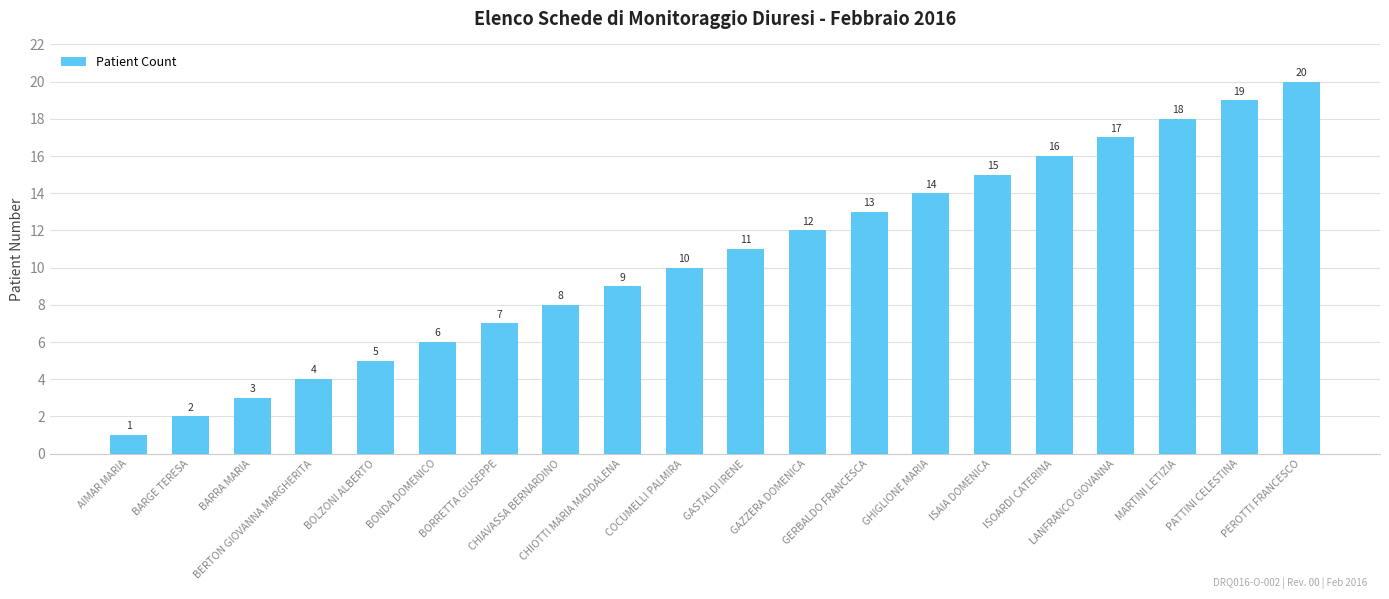

What is the ratio of the value at AIMAR MARIA to the value at BONDA DOMENICO?

0.2